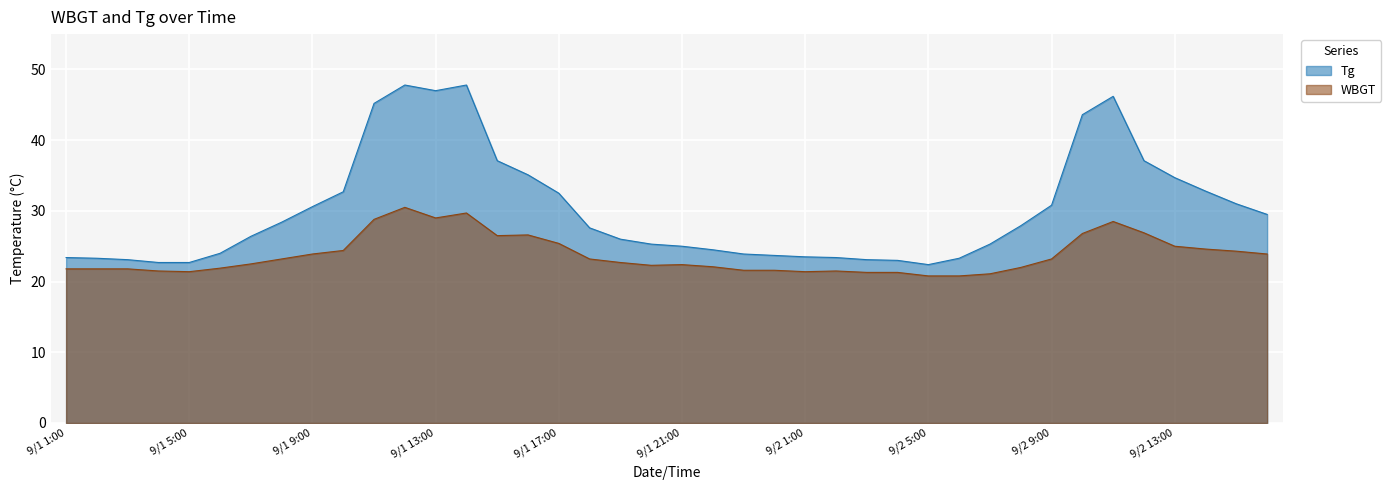

What is the label of the 10th point from the right?

9/2 7:00